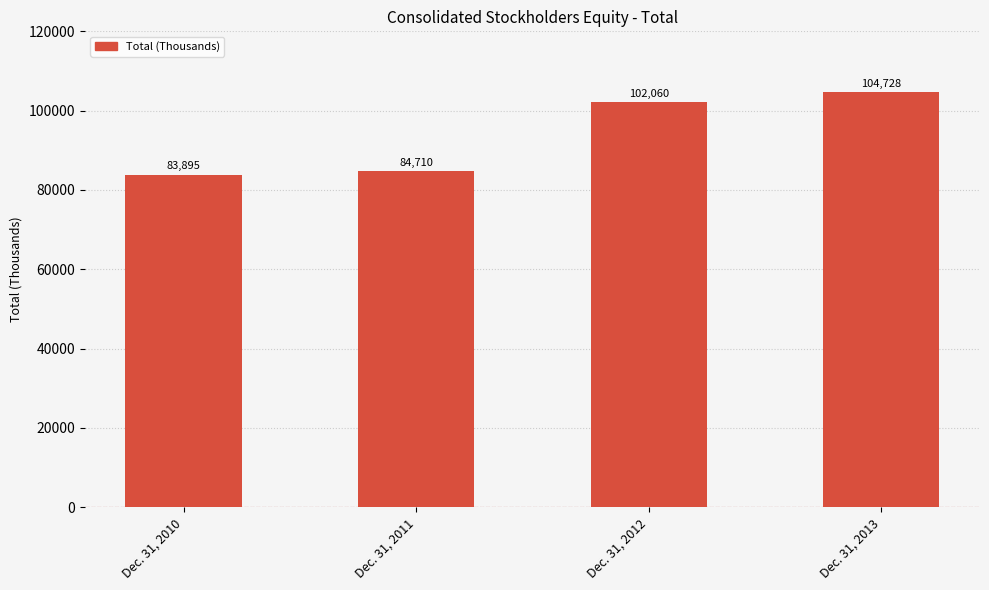

What is the minimum value shown in the chart?

83895